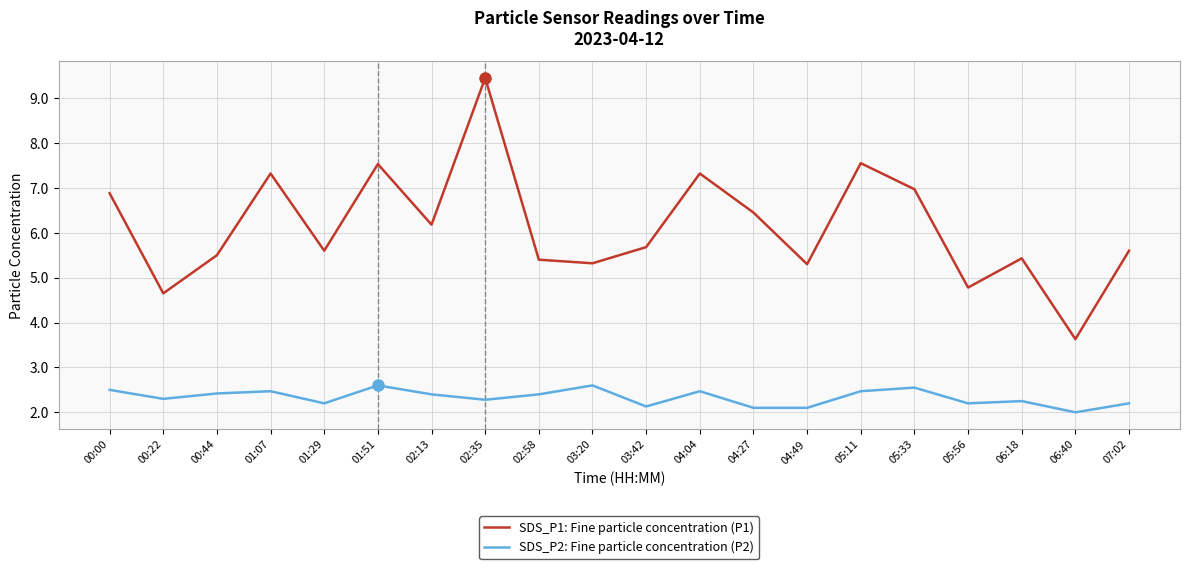

What are all the series names shown in the legend?

SDS_P1: Fine particle concentration (P1), SDS_P2: Fine particle concentration (P2)